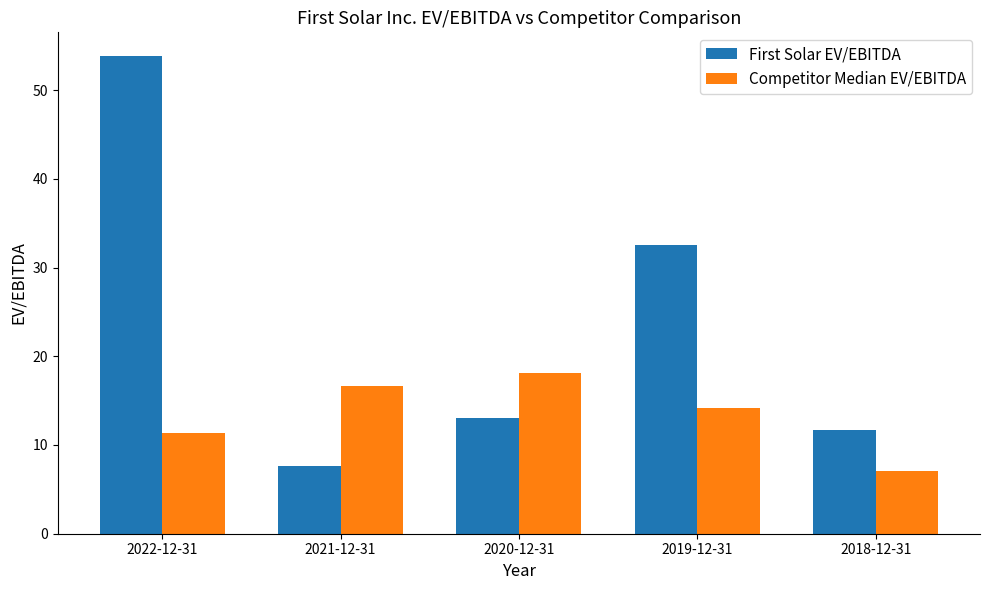

What is the sum of all First Solar EV/EBITDA values?

118.6